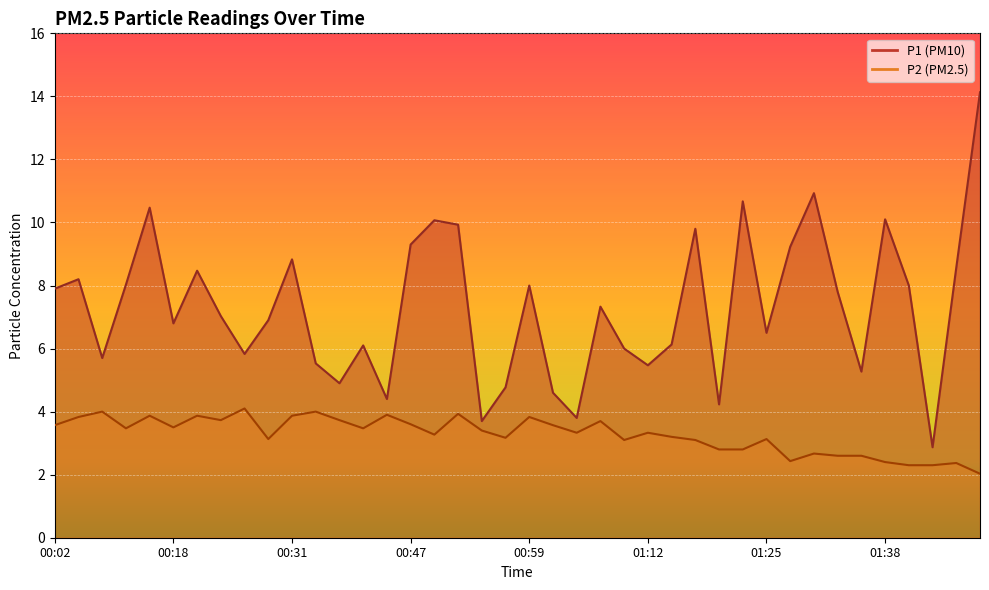

What is the value of the P2 point at the 32nd from the left?

2.4